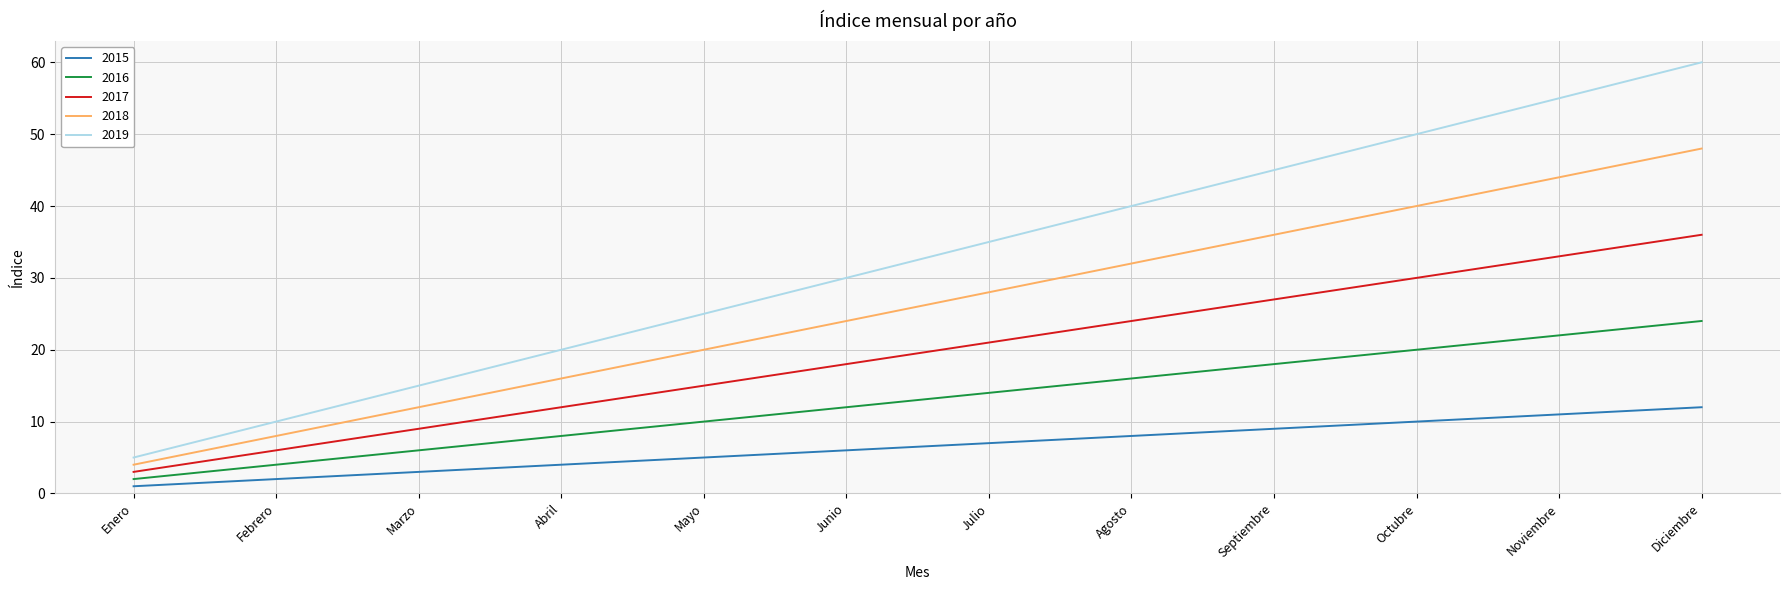

At how many categories does at least one series exceed 43?

4